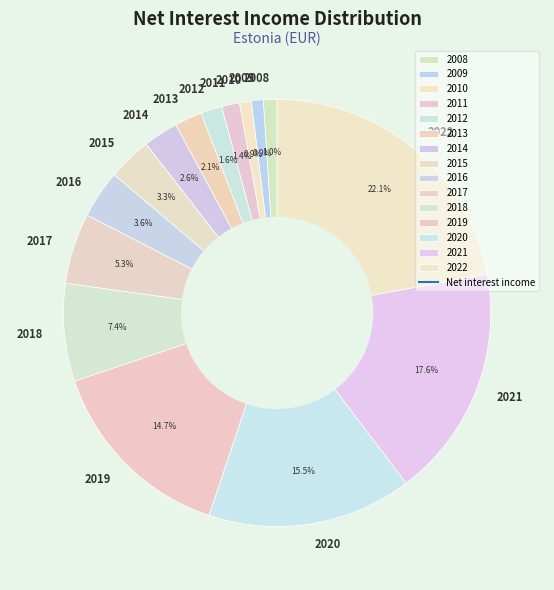

To the nearest percent, what is the average slice percentage?

7%